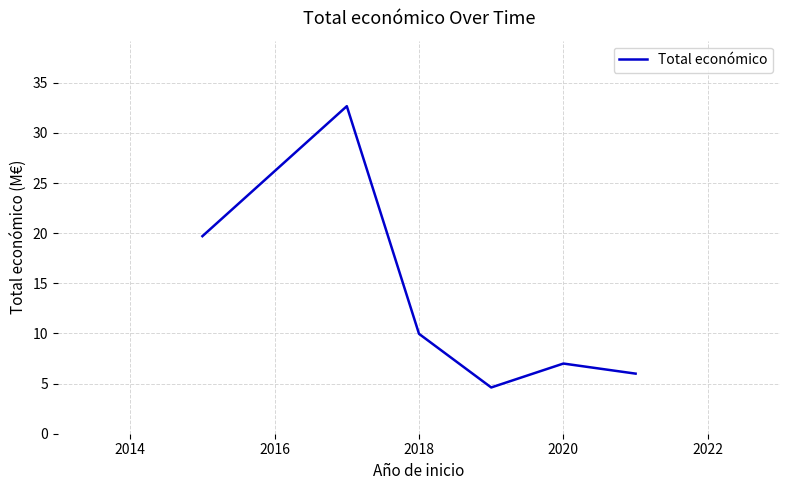

What is the smallest value displayed?

4.6